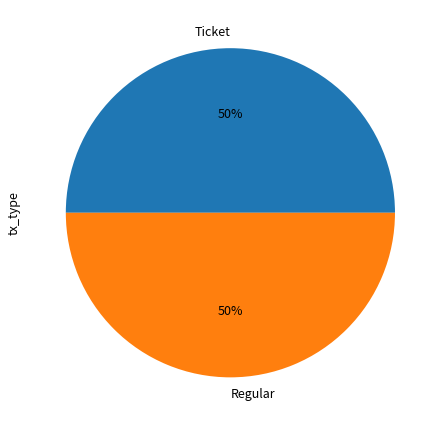

Approximately how many times larger is the value at Ticket compared to Regular?

1.0